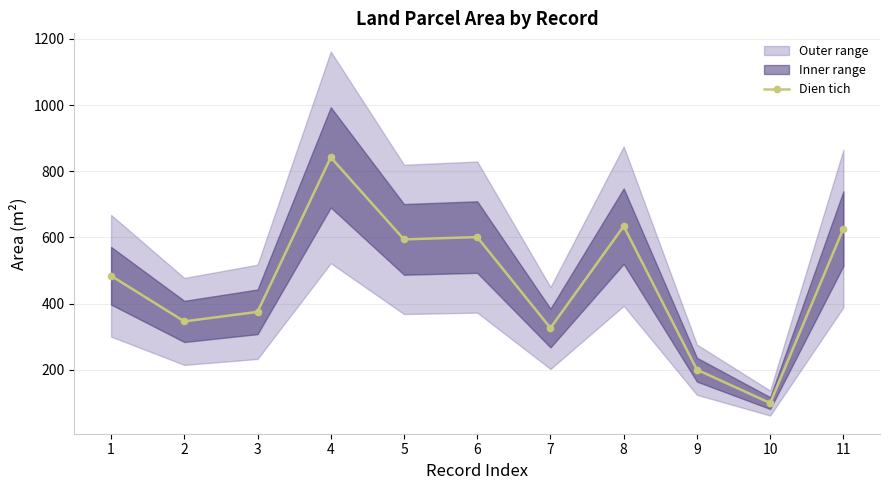

What is the difference between the values at 5 and 7?

268.0